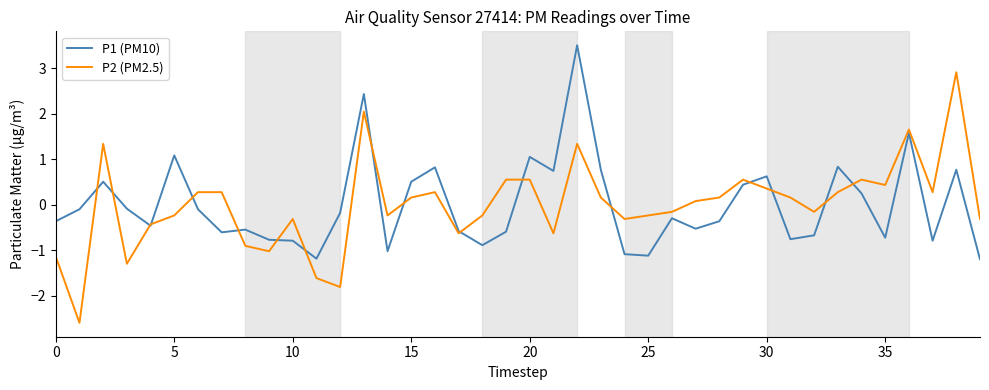

What is the minimum value shown in the chart?

-2.6